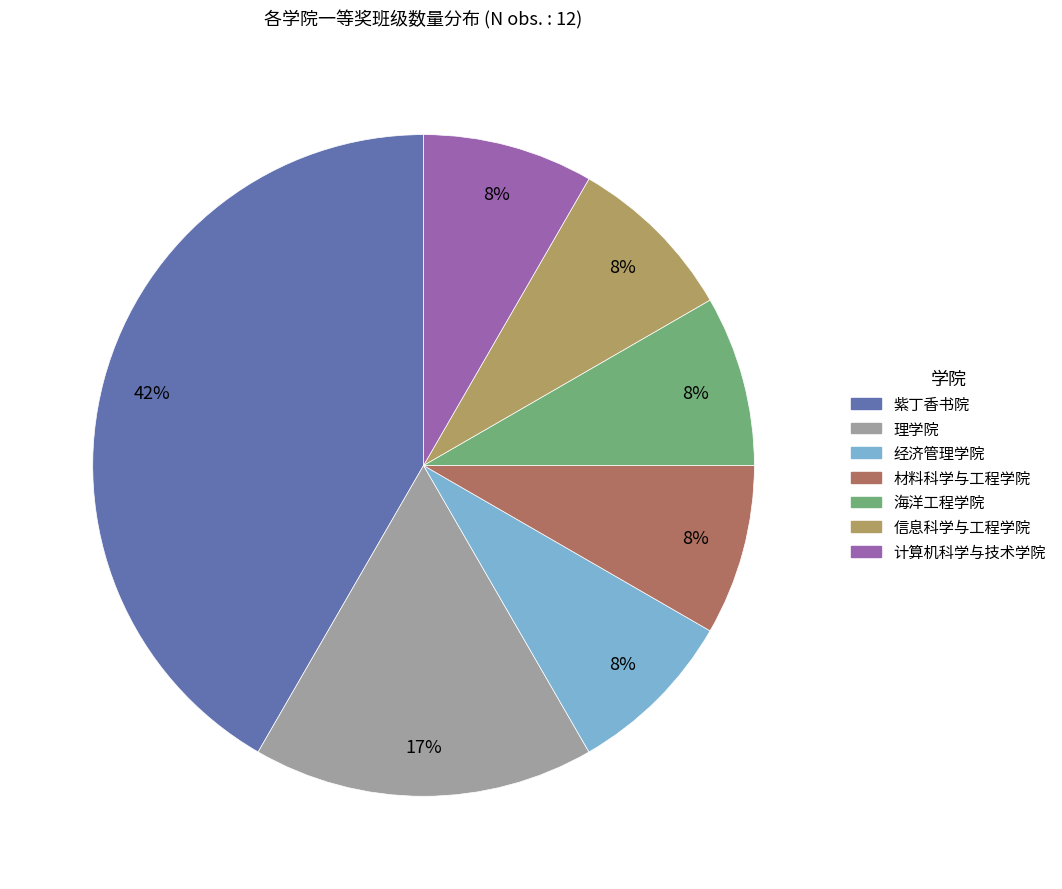

Does any single category account for the majority?

No